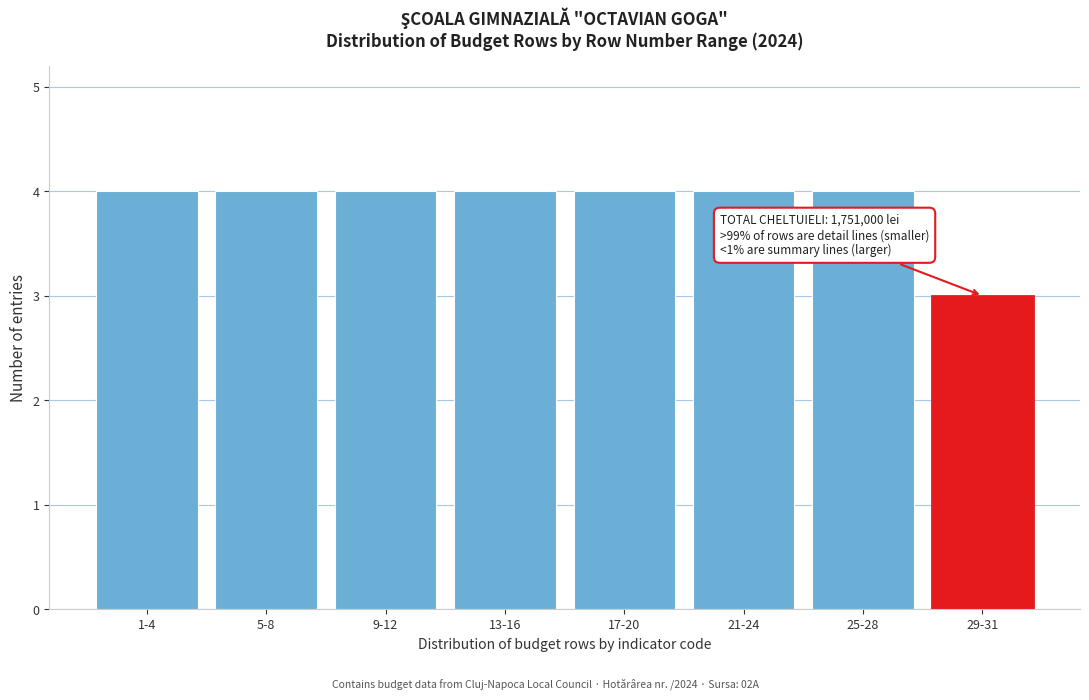

Reading right to left, transcribe all the data shown in this chart.

29-31=3	25-28=4	21-24=4	17-20=4	13-16=4	9-12=4	5-8=4	1-4=4